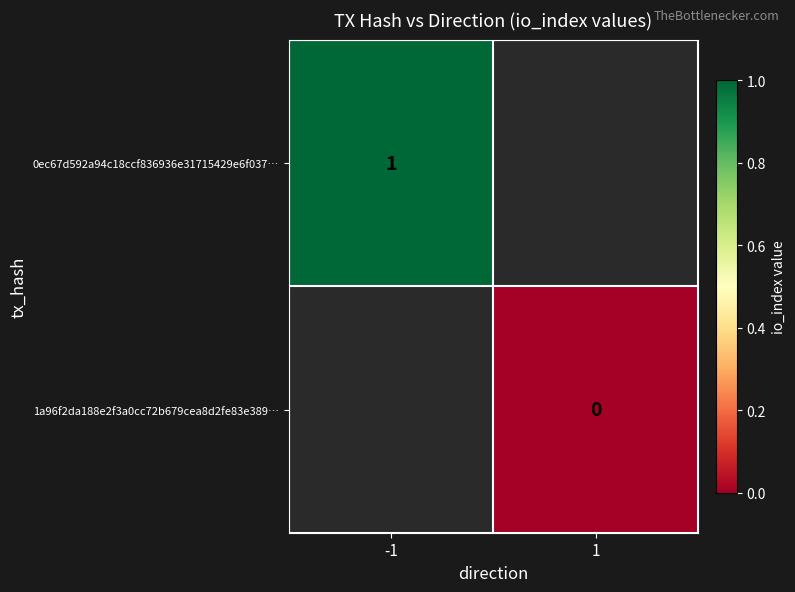

The value of 0ec67d592a94c18ccf836936e31715429e6f037… at -1 is 1. True or false?

True